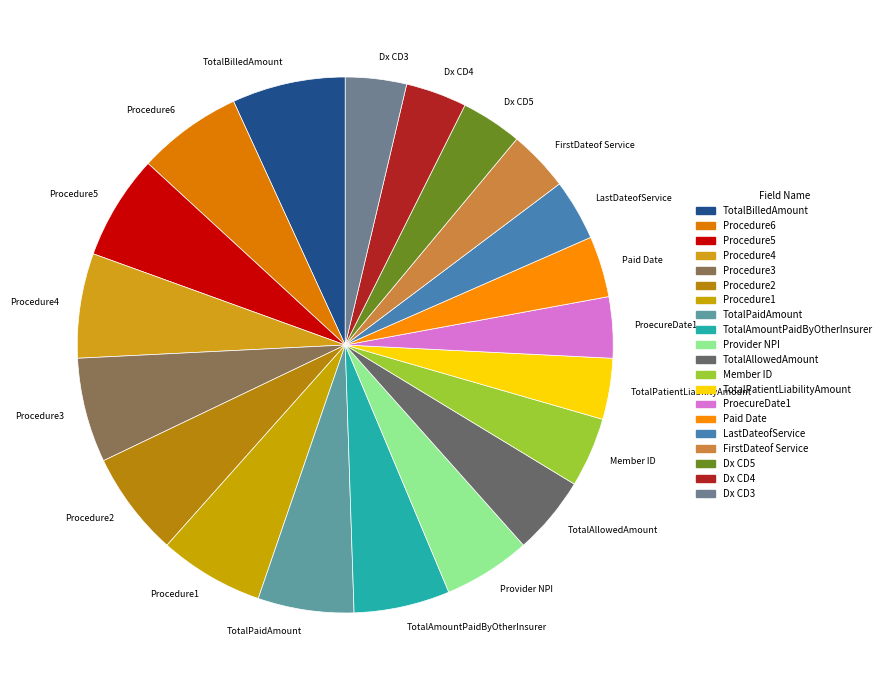

True or false: Dx CD4 accounts for 4% of the total.

True